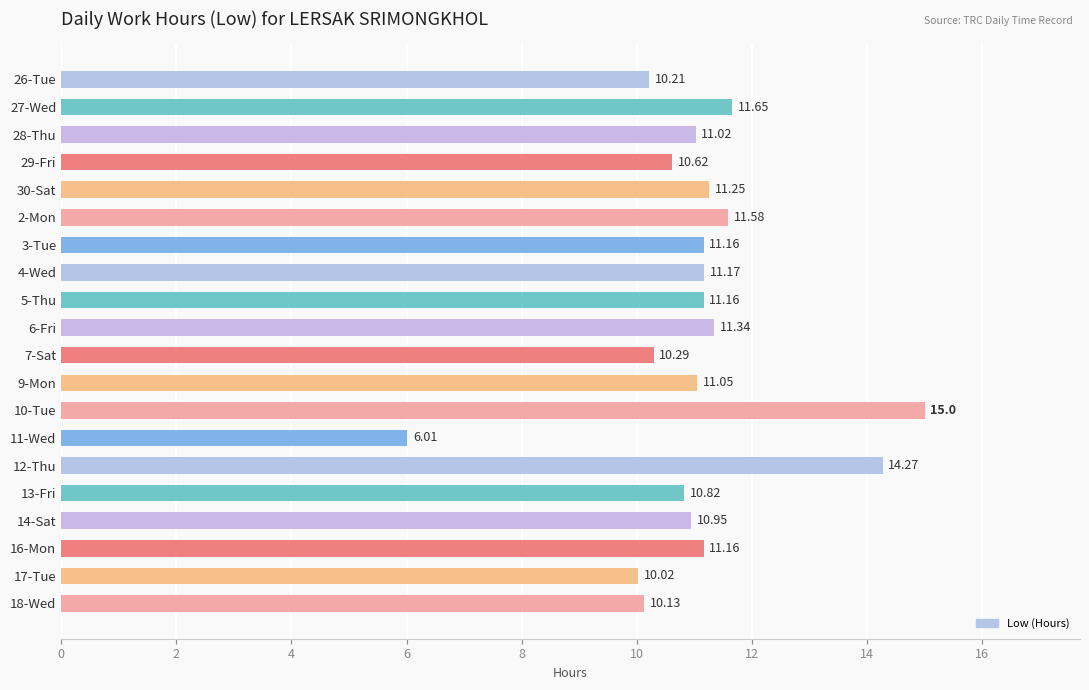

What is the sum of the values at 28-Thu and 30-Sat?

22.3